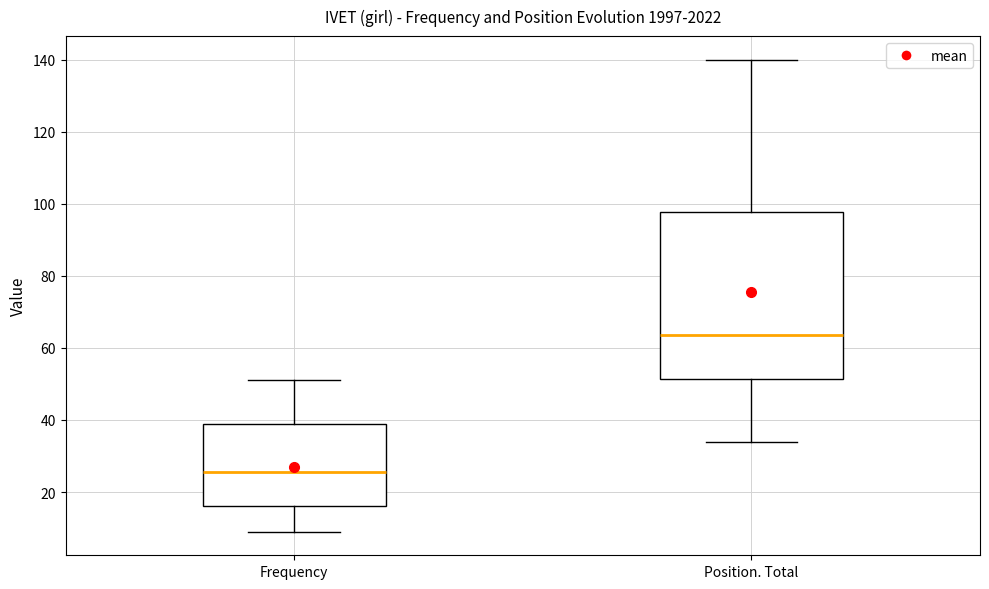

Which box has the highest median line?

Position. Total